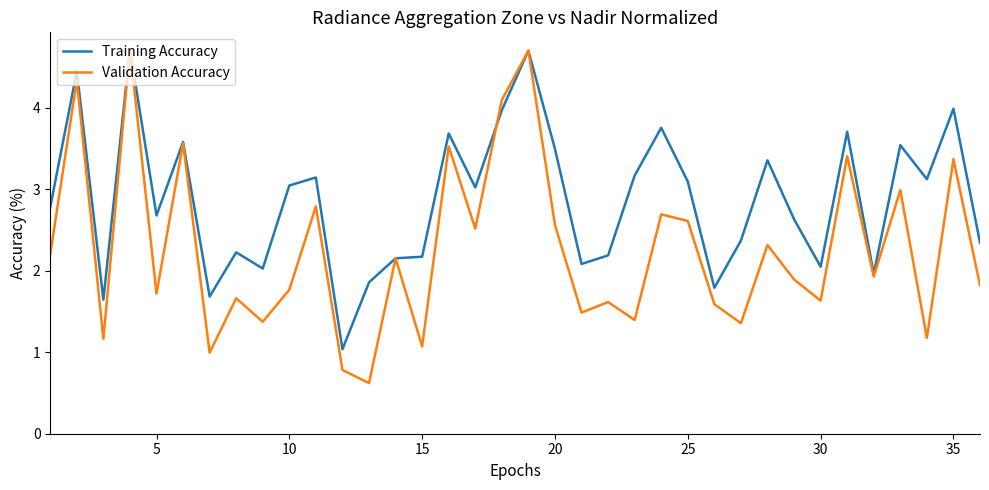

What is the maximum value shown in the chart?

4.7